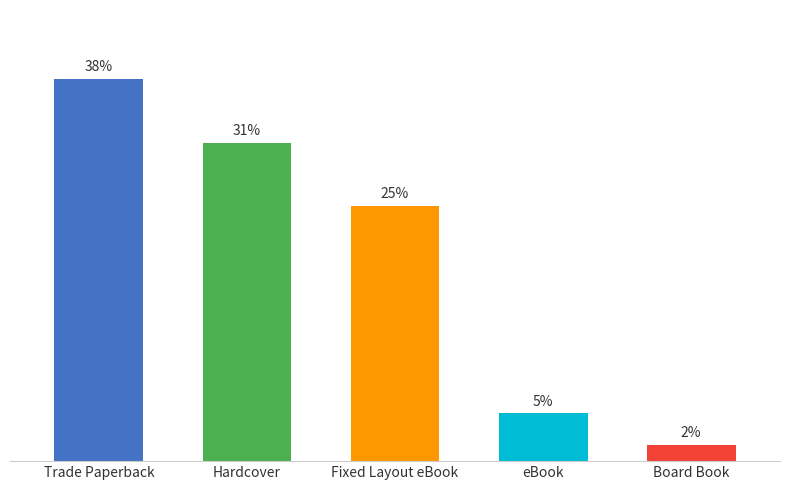

Does the chart contain any negative values?

No